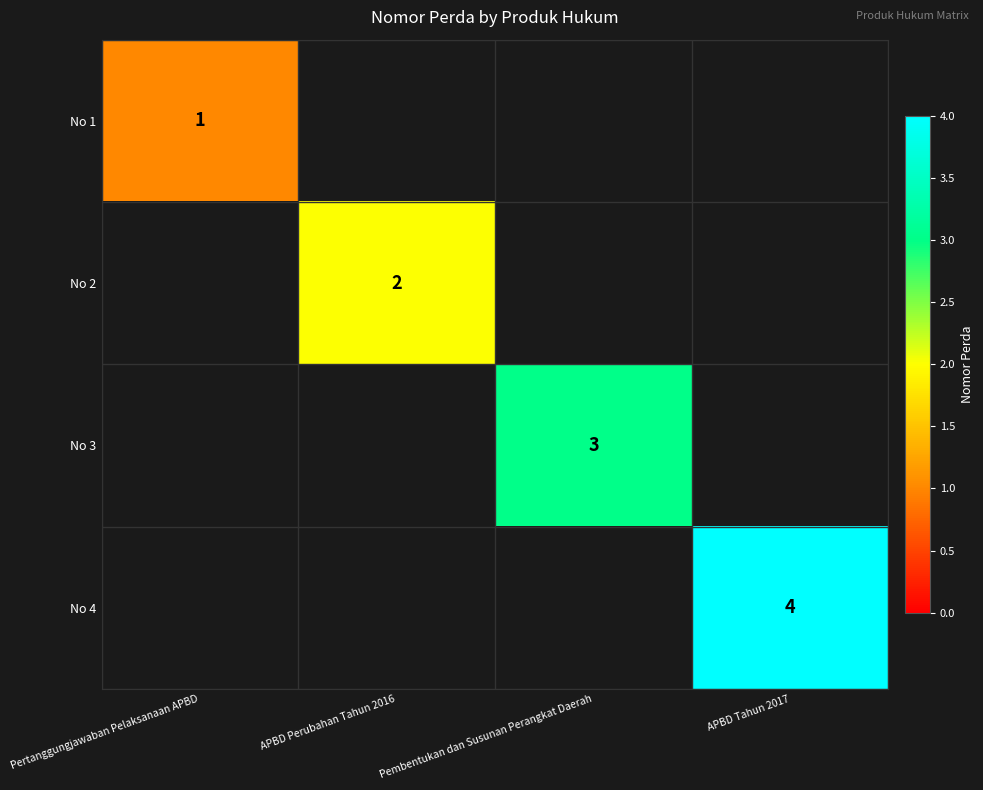

Is it true that No 3 equals 3 at Pembentukan dan Susunan Perangkat Daerah?

True